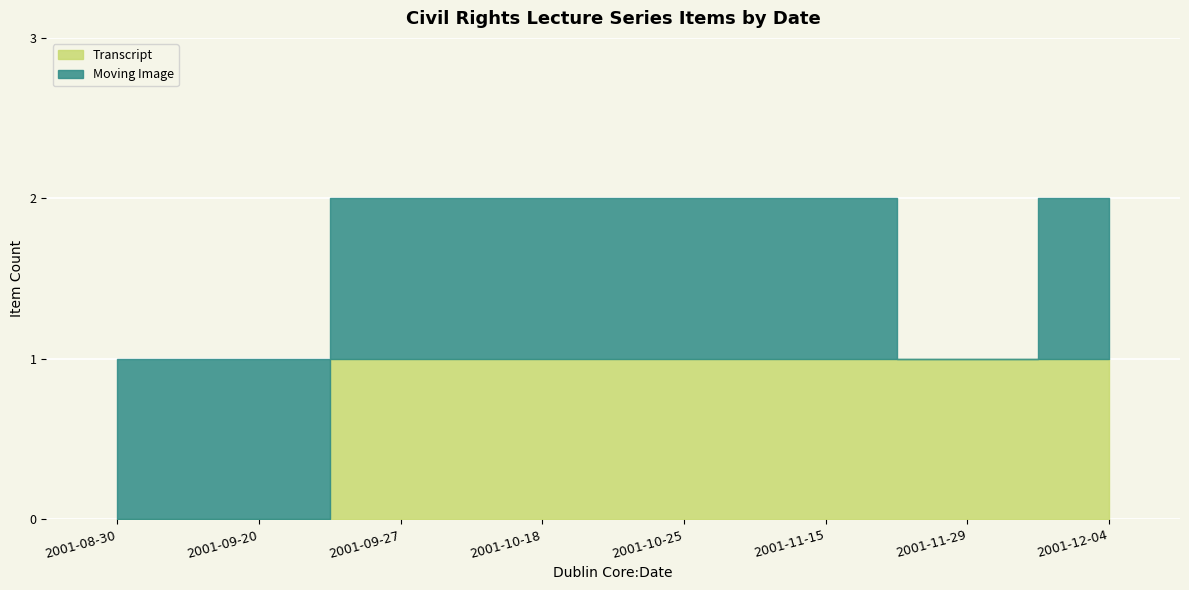

True or false: Moving Image has more than 0 interior local peaks.

False